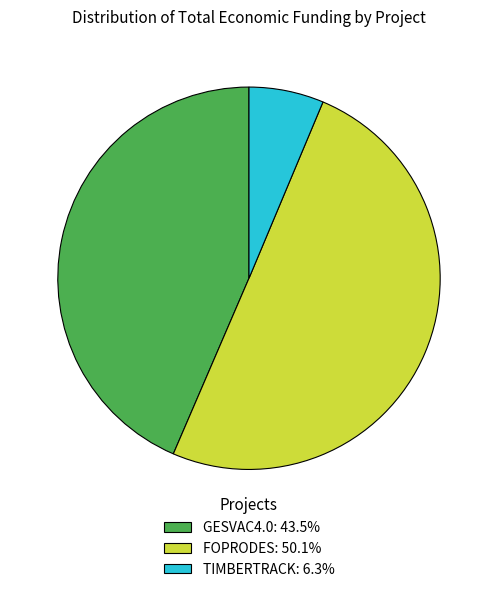

Does GESVAC4.0: 43.5% account for over 50% of the chart?

No